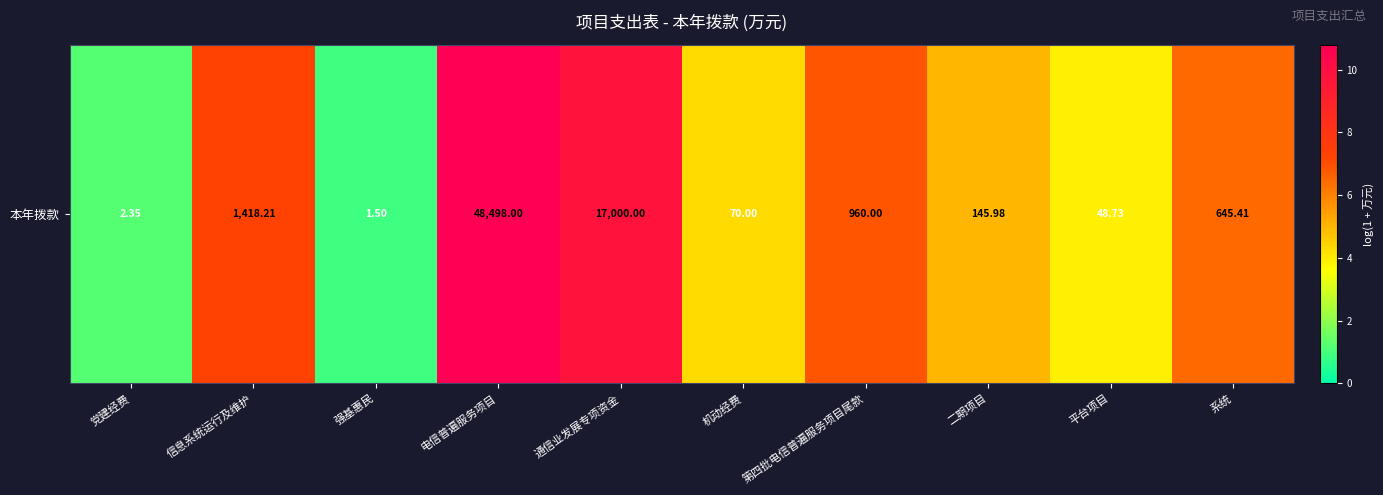

What is the difference between the maximum and minimum values?

9.9